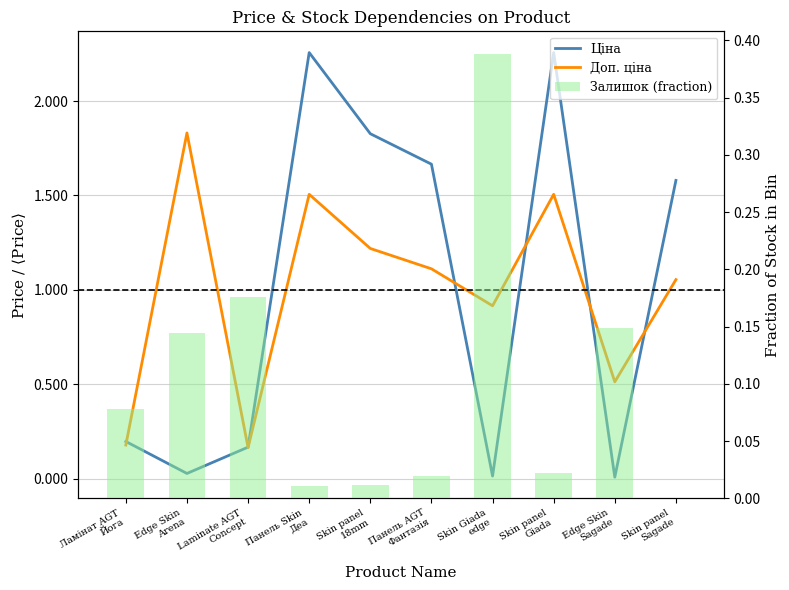

What is the sum of all Доп. ціна values?

10.0